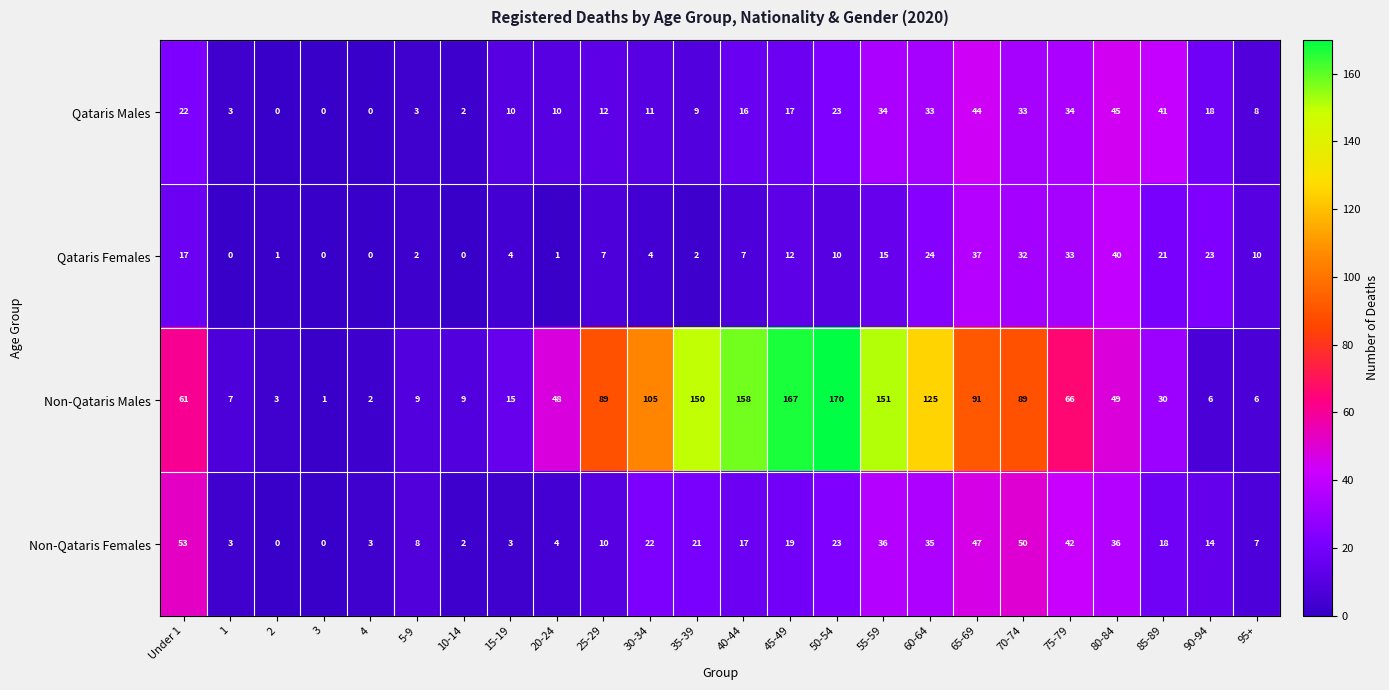

Which series has the largest total across all categories?

Non-Qataris Males